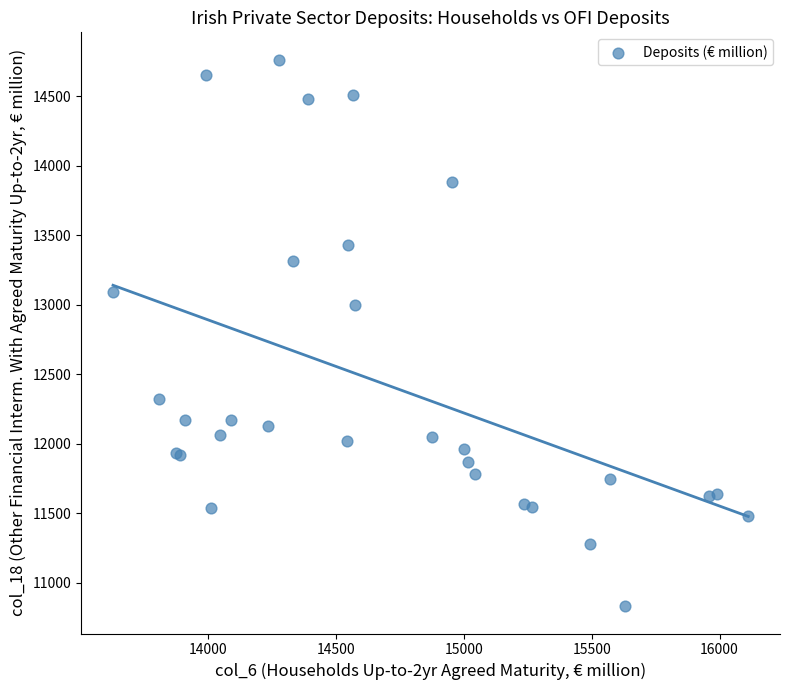

What Y value in the scatter plot is closest to 12798?

12997